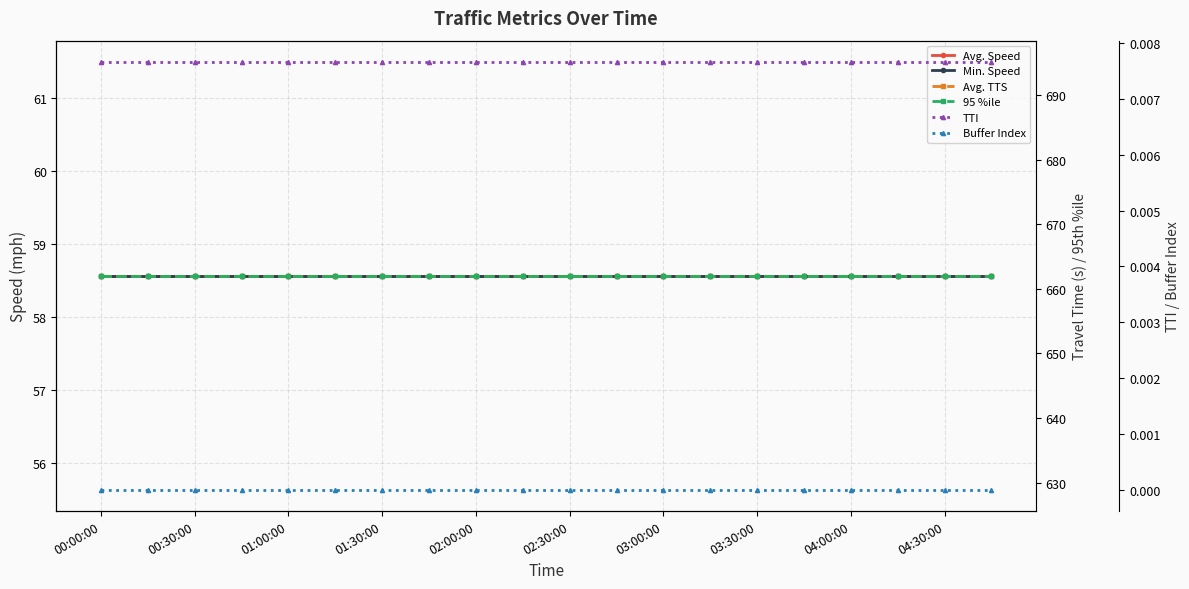

Is the value of 95 %ile at 04:30:00 greater than the value of Avg. TTS at 04:30:00?

No